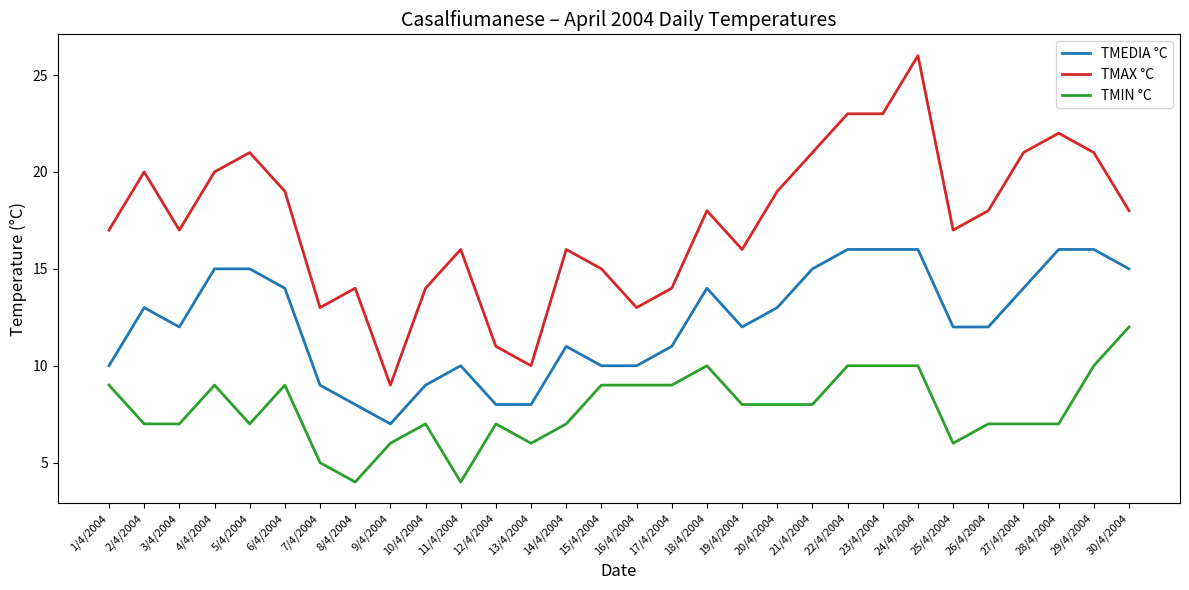

What is the maximum value shown in the chart?

26